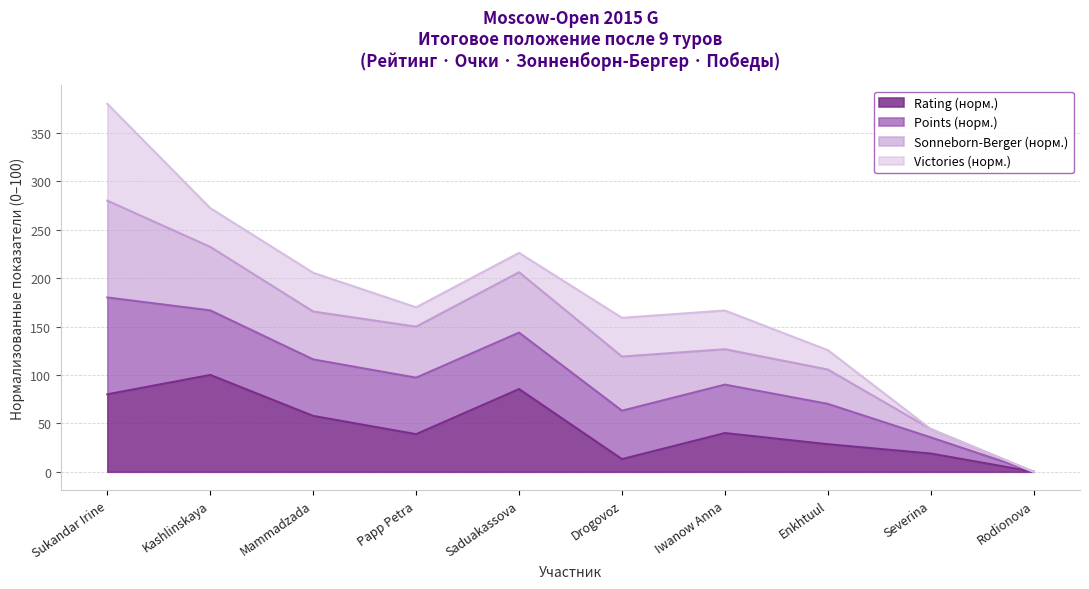

The value of Rating (норм.) at Saduakassova is 52.4. True or false?

False